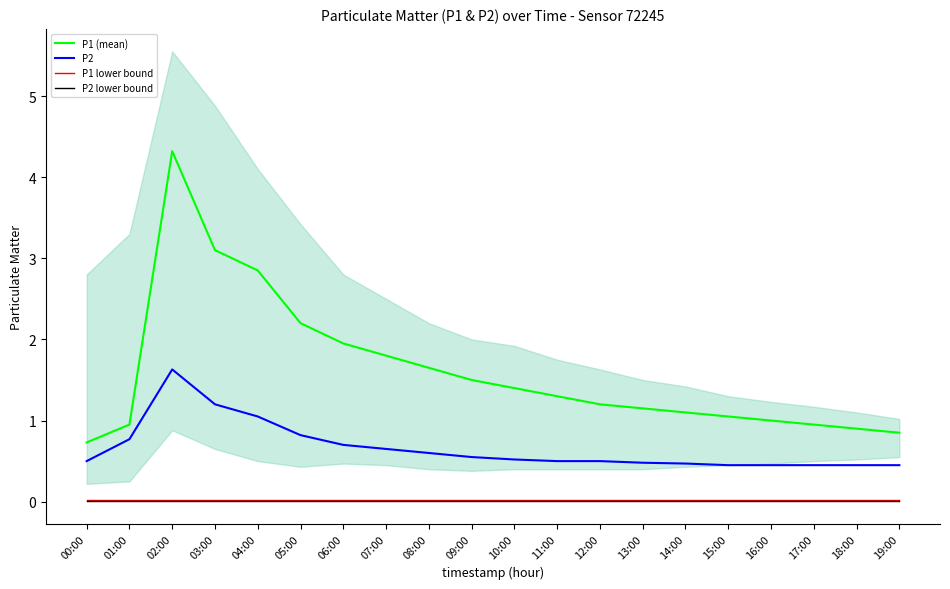

At how many categories does at least one series exceed 0?

20